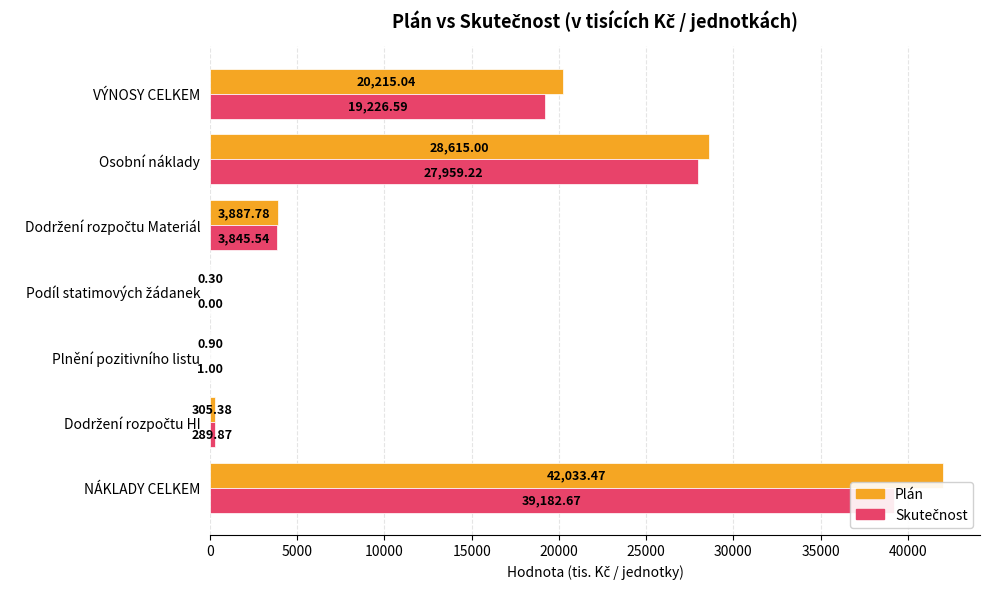

Does the chart contain any negative values?

No